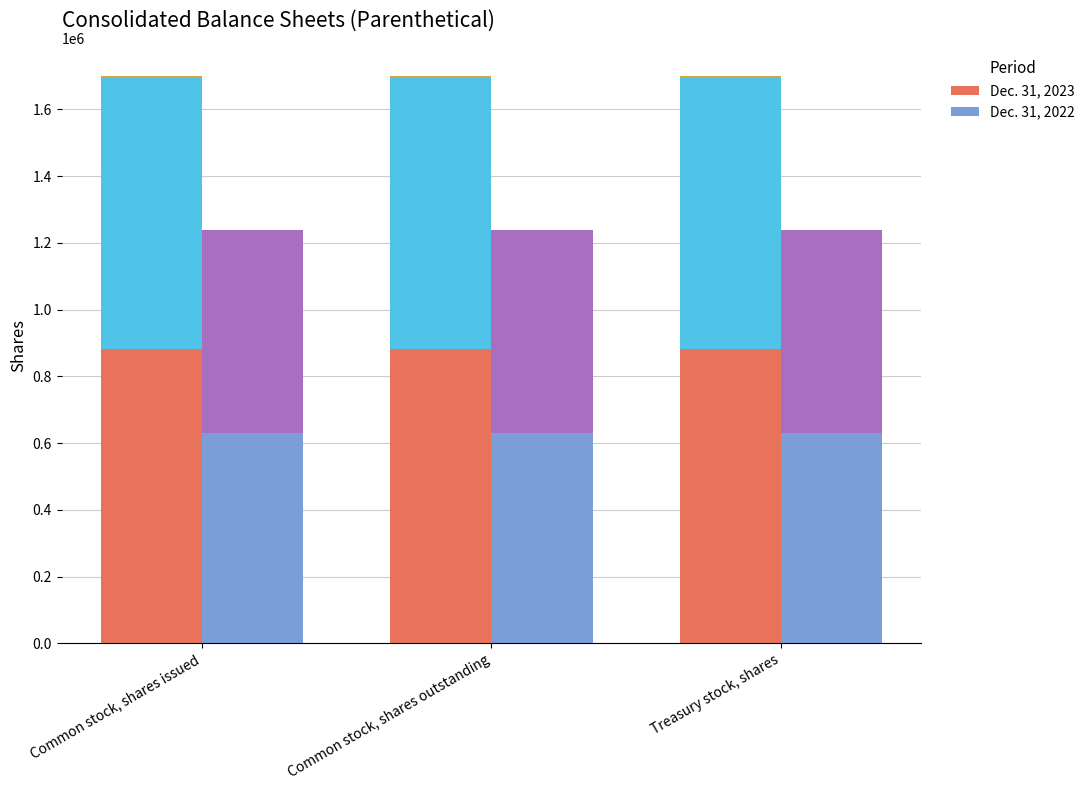

At which label does Dec. 31, 2022 reach its peak?

Common stock, shares issued